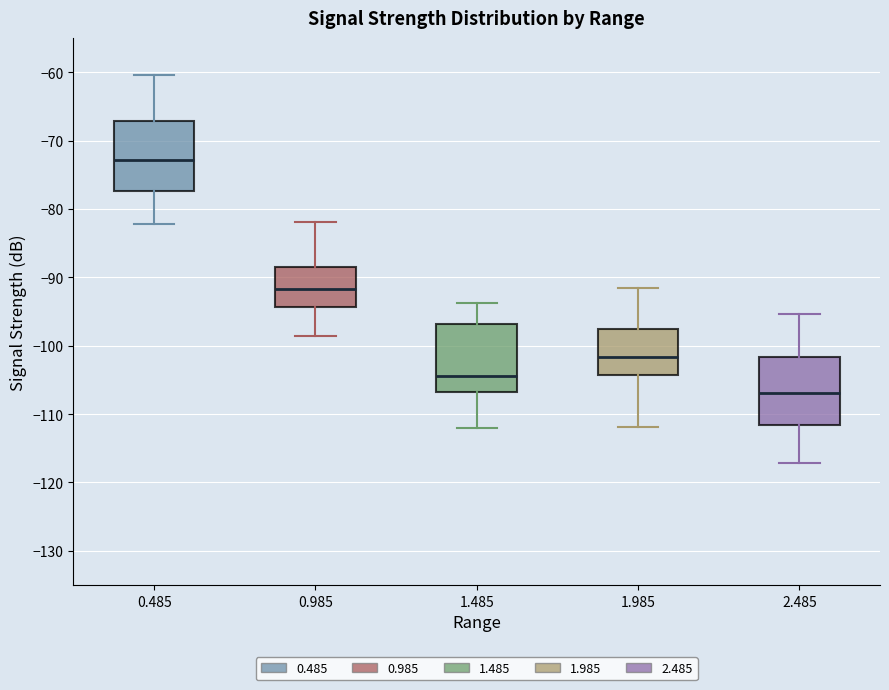

Reading left to right, transcribe this box plot: for each box, give where its median line is, the range the box spans, and where its two whiskers end, as read against the y-axis. The values are not printed on the chart, so give them approximately, as read against the axis.

0.485: median -73, box -77 to -67, whiskers -82 to -60
0.985: median -92, box -94 to -89, whiskers -99 to -82
1.485: median -104, box -107 to -97, whiskers -112 to -94
1.985: median -102, box -104 to -98, whiskers -112 to -92
2.485: median -107, box -112 to -102, whiskers -117 to -95